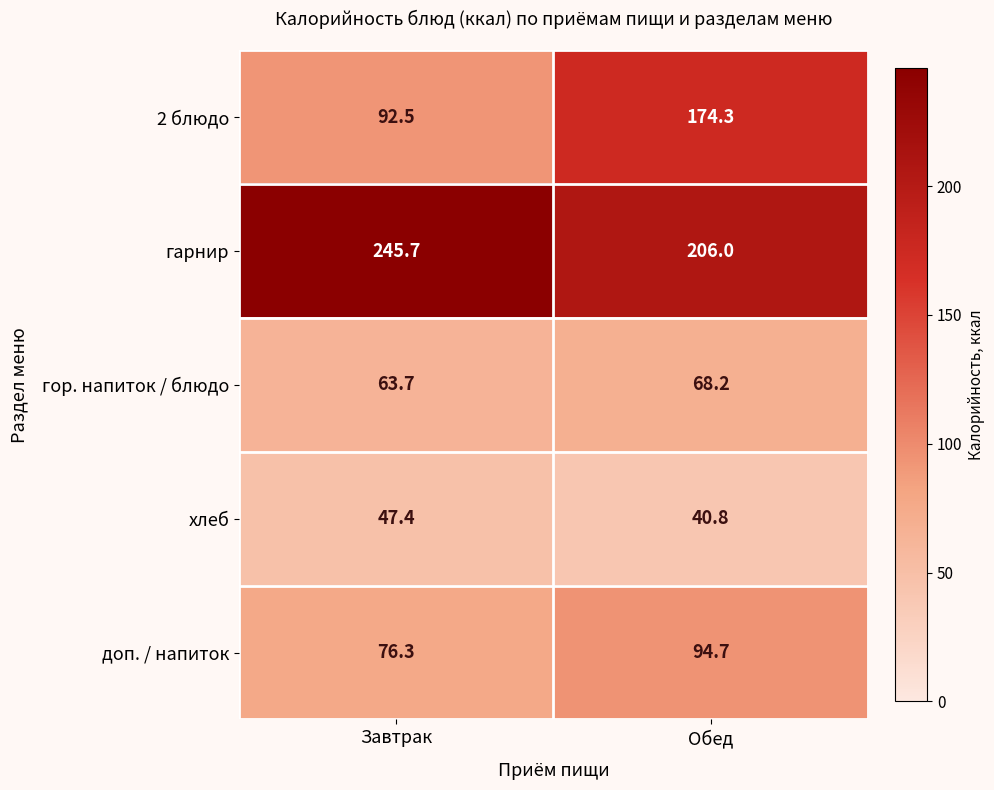

Between Завтрак and Обед, which series saw the biggest shift?

2 блюдо